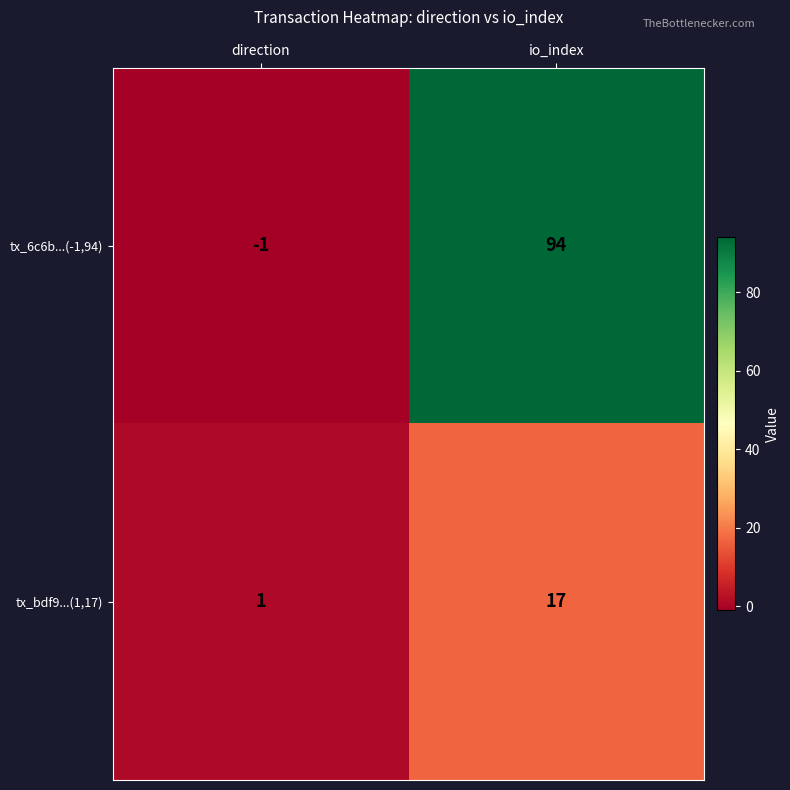

Reading left to right, transcribe all the data shown in this chart.

tx_6c6b...(-1,94): -1	94
tx_bdf9...(1,17): 1	17